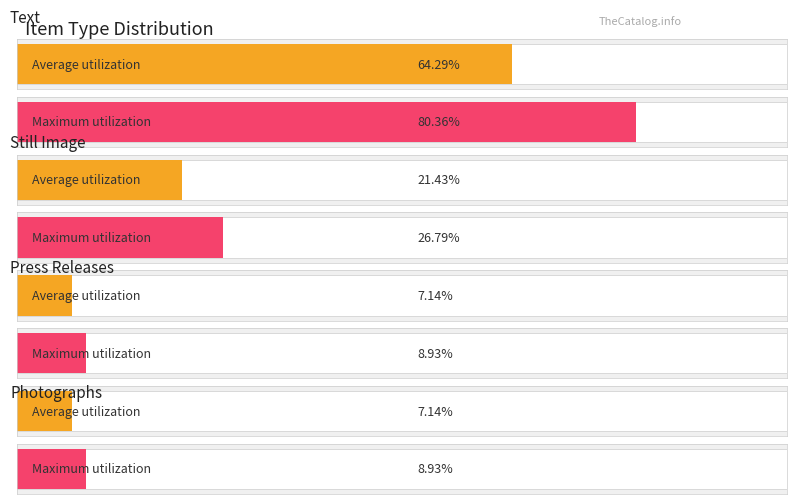

Does the chart contain any negative values?

No